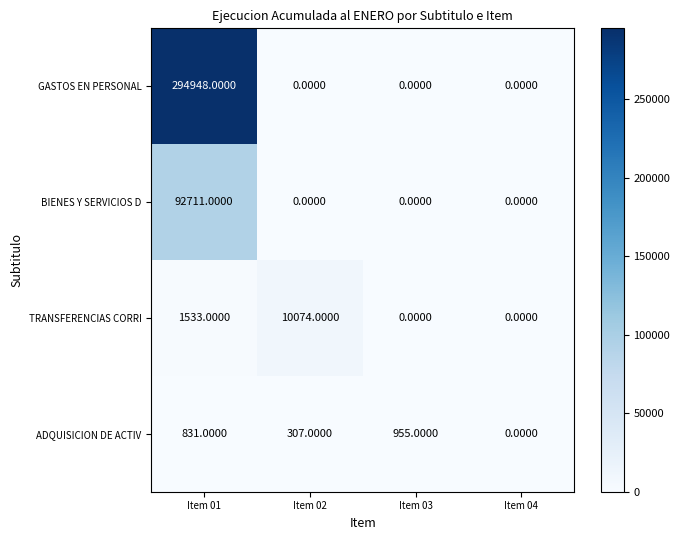

At how many categories does at least one series exceed 107672?

1